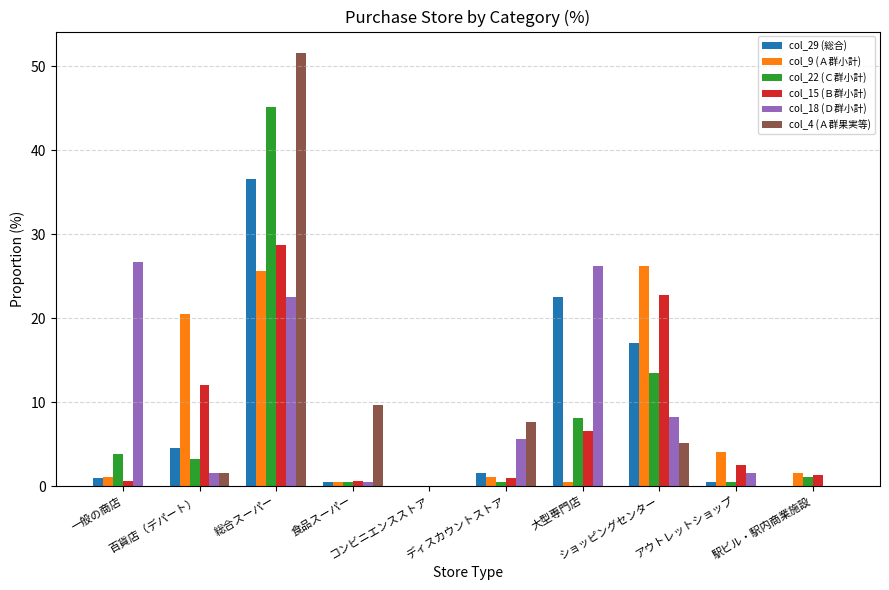

Where does the col_18 (Ｄ群小計) series first go above 5?

一般の商店